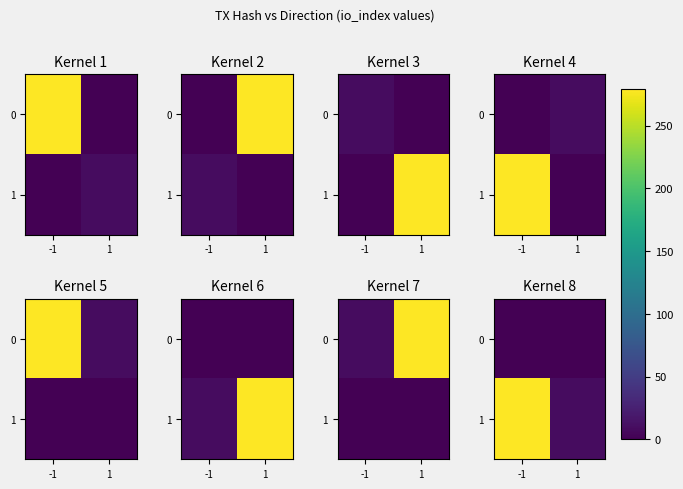

At which category is the sum across all series the highest?

-1